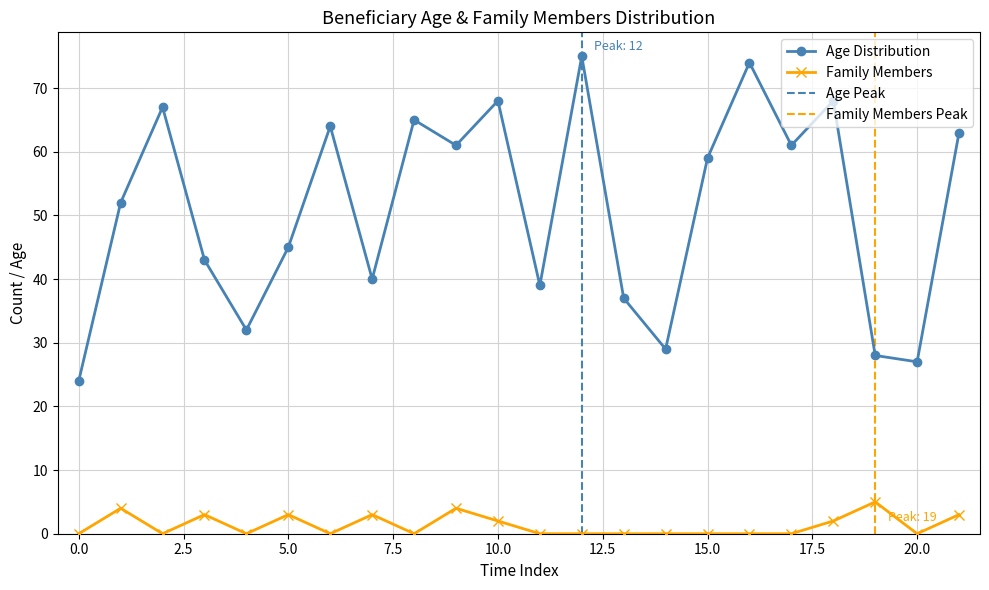

Rank the series by their maximum value, from lowest to highest.

Family Members, Age Distribution